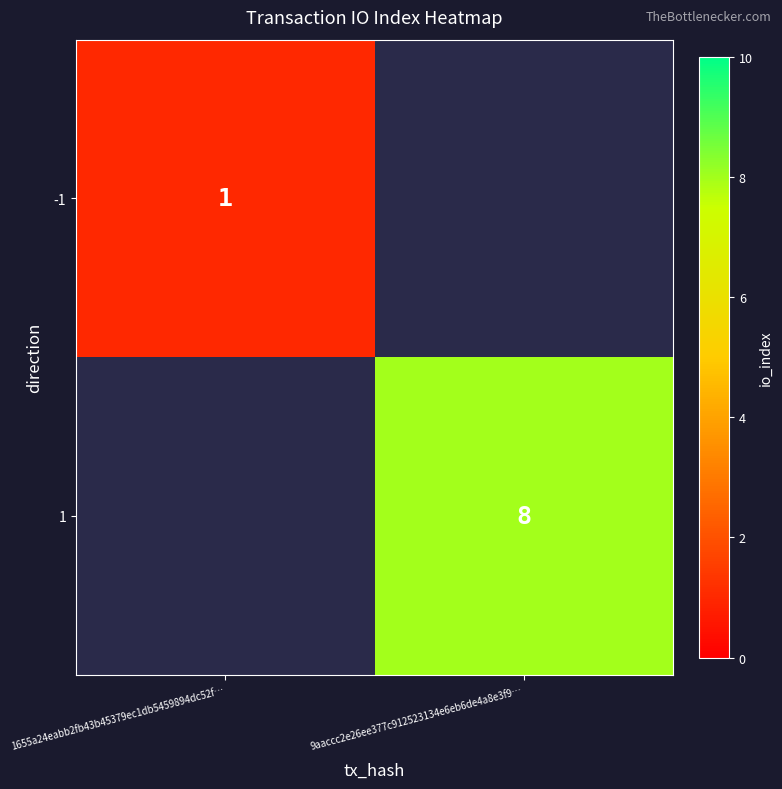

The value of 1 at 9aaccc2e26ee377c912523134e6eb6de4a8e3f9… is 12. True or false?

False